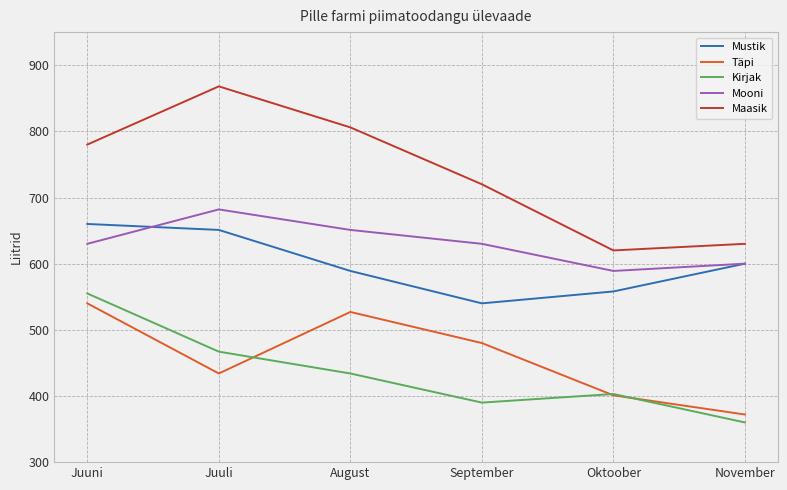

The Mooni series shows 1221 at Juuli. True or false?

False